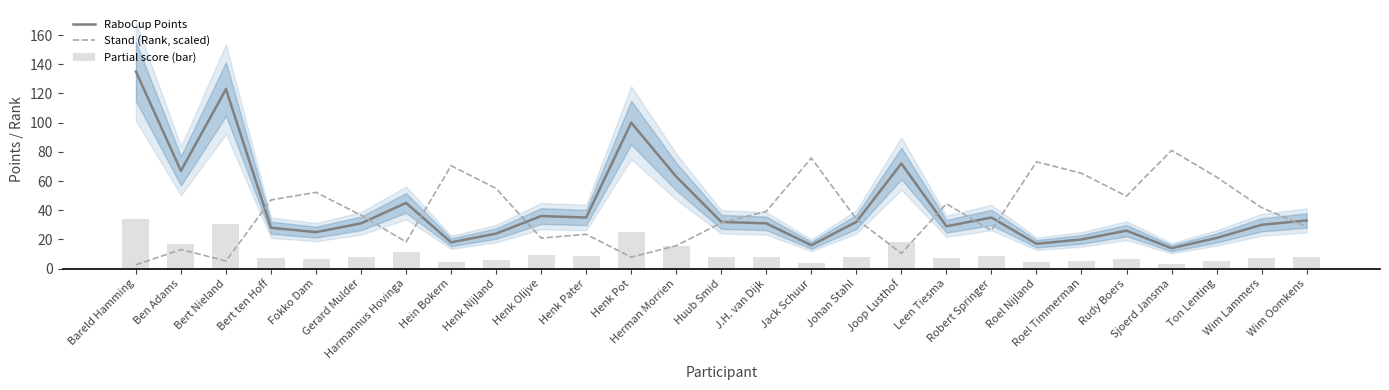

The Partial score (bar) series shows 3.5 at Sjoerd Jansma. True or false?

True